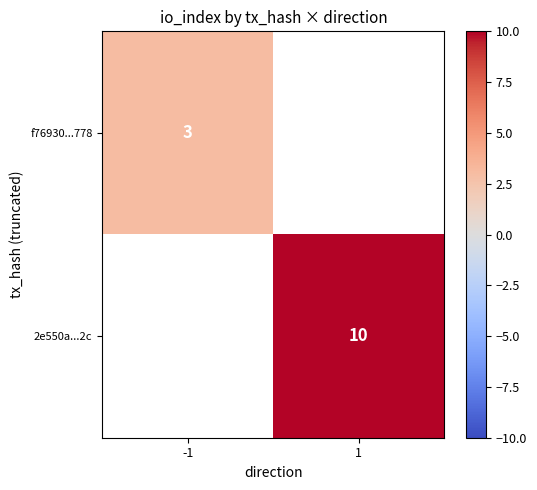

At how many categories does at least one series exceed 9?

1